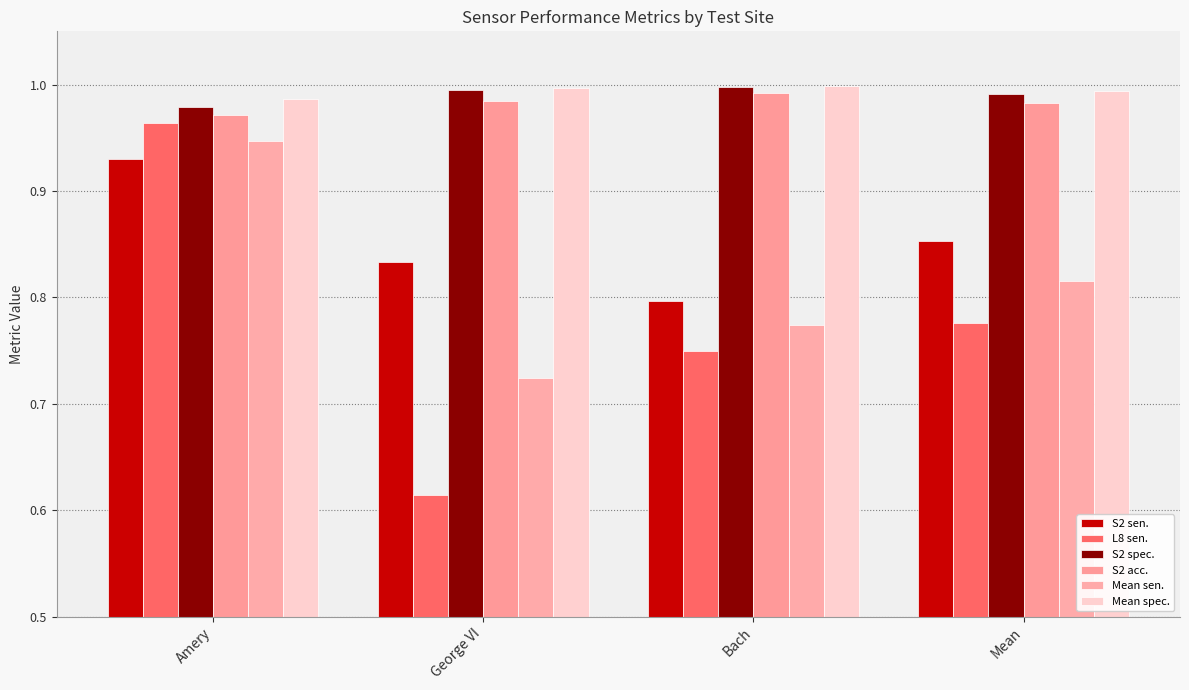

Reading right to left, extract all data points from this chart.

S2 sen.: Mean=0.9	Bach=0.8	George VI=0.8	Amery=0.9
L8 sen.: Mean=0.8	Bach=0.8	George VI=0.6	Amery=1.0
S2 spec.: Mean=1.0	Bach=1.0	George VI=1.0	Amery=1.0
S2 acc.: Mean=1.0	Bach=1.0	George VI=1.0	Amery=1.0
Mean sen.: Mean=0.8	Bach=0.8	George VI=0.7	Amery=0.9
Mean spec.: Mean=1.0	Bach=1.0	George VI=1.0	Amery=1.0